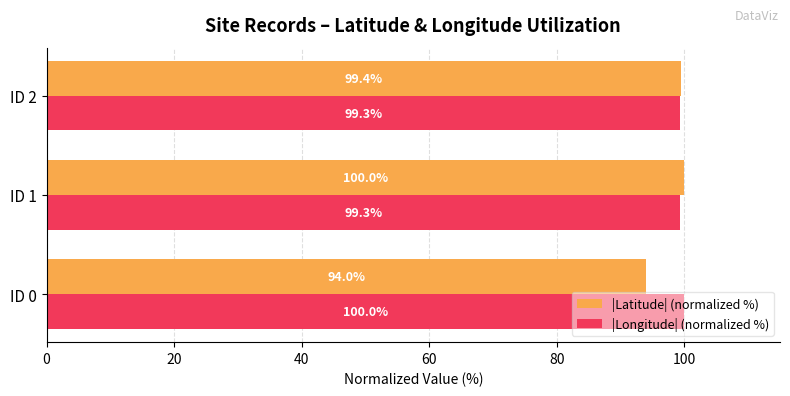

What is the total value across all series at ID 0?

194.0